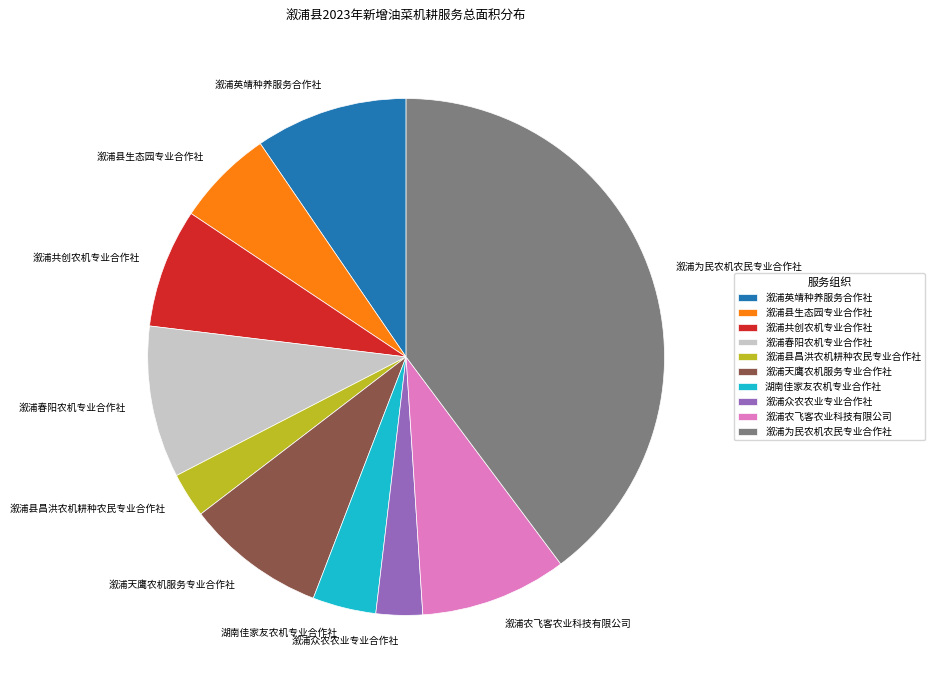

Is the sum of 溆浦共创农机专业合作社 and 溆浦县昌洪农机耕种农民专业合作社 greater than half?

No